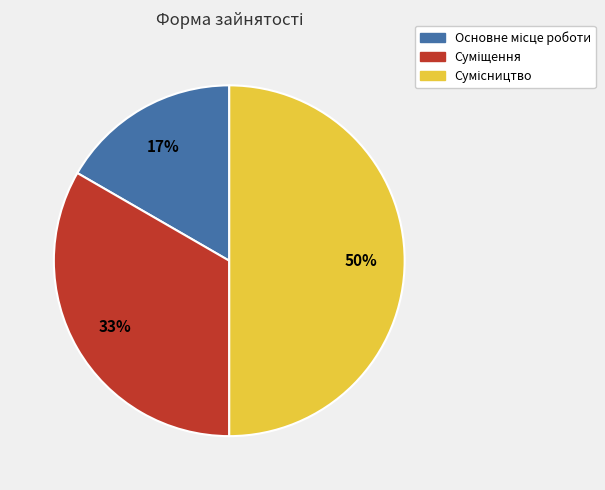

Count the number of slices in the pie.

3